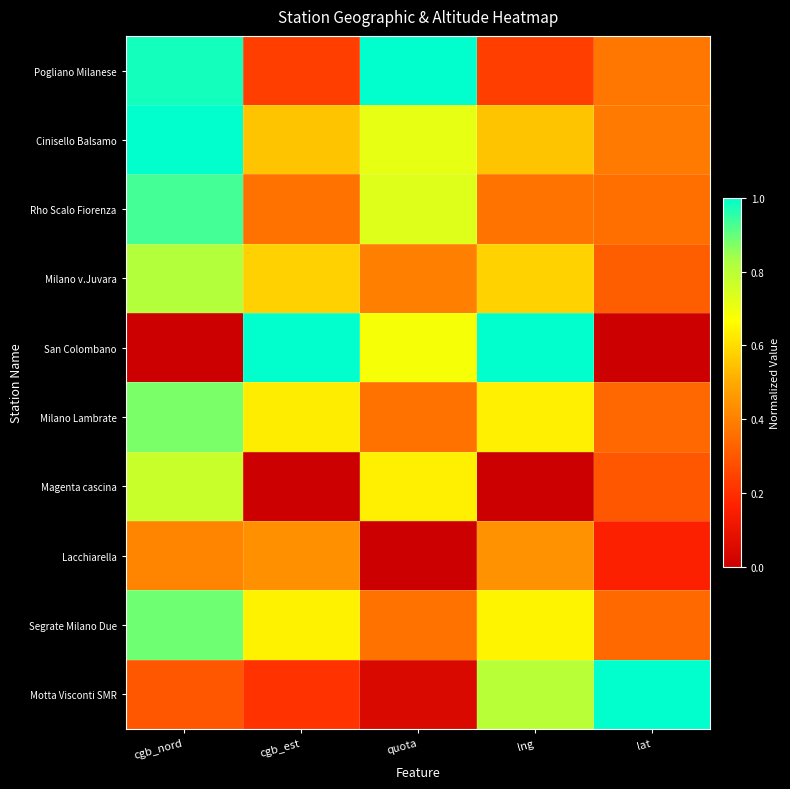

Which has a higher value, lng or cgb_est?

lng